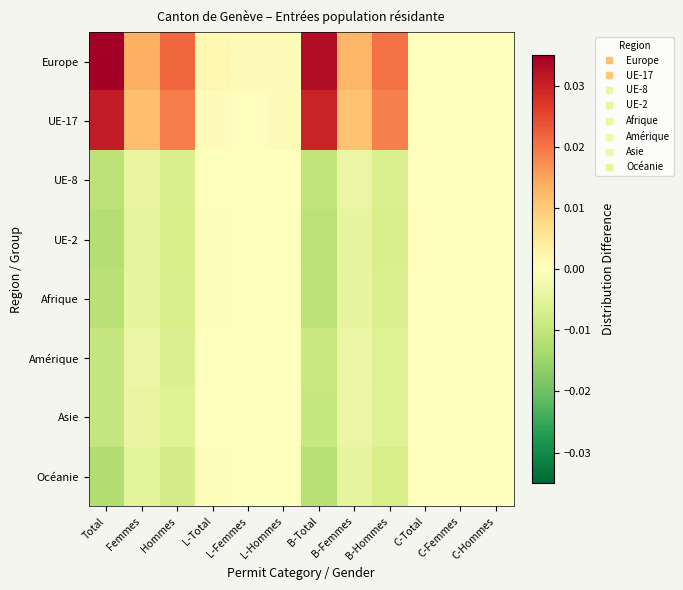

Reading right to left, list all the values displayed in this chart.

Europe: C-Hommes=0.0	C-Femmes=0.0	C-Total=0.0	B-Hommes=0.0	B-Femmes=0.0	B-Total=0.0	L-Hommes=0.0	L-Femmes=0.0	L-Total=0.0	Hommes=0.0	Femmes=0.0	Total=0.0
UE-17: C-Hommes=0.0	C-Femmes=0.0	C-Total=0.0	B-Hommes=0.0	B-Femmes=0.0	B-Total=0.0	L-Hommes=0.0	L-Femmes=0.0	L-Total=0.0	Hommes=0.0	Femmes=0.0	Total=0.0
UE-8: C-Hommes=-0.0	C-Femmes=-0.0	C-Total=-0.0	B-Hommes=-0.0	B-Femmes=-0.0	B-Total=-0.0	L-Hommes=-0.0	L-Femmes=-0.0	L-Total=-0.0	Hommes=-0.0	Femmes=-0.0	Total=-0.0
UE-2: C-Hommes=-0.0	C-Femmes=-0.0	C-Total=-0.0	B-Hommes=-0.0	B-Femmes=-0.0	B-Total=-0.0	L-Hommes=-0.0	L-Femmes=-0.0	L-Total=-0.0	Hommes=-0.0	Femmes=-0.0	Total=-0.0
Afrique: C-Hommes=-0.0	C-Femmes=-0.0	C-Total=-0.0	B-Hommes=-0.0	B-Femmes=-0.0	B-Total=-0.0	L-Hommes=-0.0	L-Femmes=-0.0	L-Total=-0.0	Hommes=-0.0	Femmes=-0.0	Total=-0.0
Amérique: C-Hommes=-0.0	C-Femmes=-0.0	C-Total=-0.0	B-Hommes=-0.0	B-Femmes=-0.0	B-Total=-0.0	L-Hommes=-0.0	L-Femmes=-0.0	L-Total=-0.0	Hommes=-0.0	Femmes=-0.0	Total=-0.0
Asie: C-Hommes=-0.0	C-Femmes=-0.0	C-Total=-0.0	B-Hommes=-0.0	B-Femmes=-0.0	B-Total=-0.0	L-Hommes=0.0	L-Femmes=-0.0	L-Total=-0.0	Hommes=-0.0	Femmes=-0.0	Total=-0.0
Océanie: C-Hommes=-0.0	C-Femmes=-0.0	C-Total=-0.0	B-Hommes=-0.0	B-Femmes=-0.0	B-Total=-0.0	L-Hommes=-0.0	L-Femmes=-0.0	L-Total=-0.0	Hommes=-0.0	Femmes=-0.0	Total=-0.0